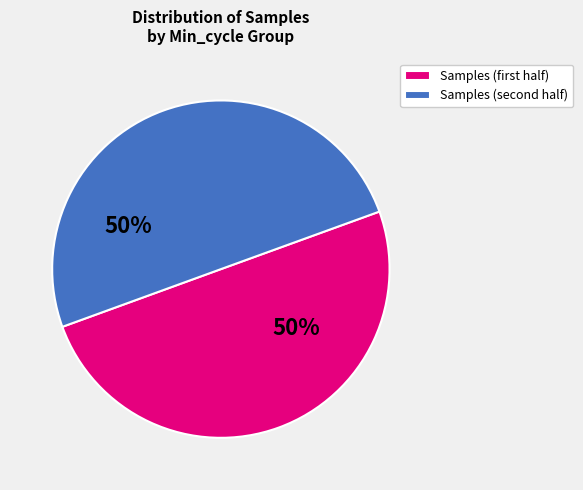

Count the number of slices in the pie.

2